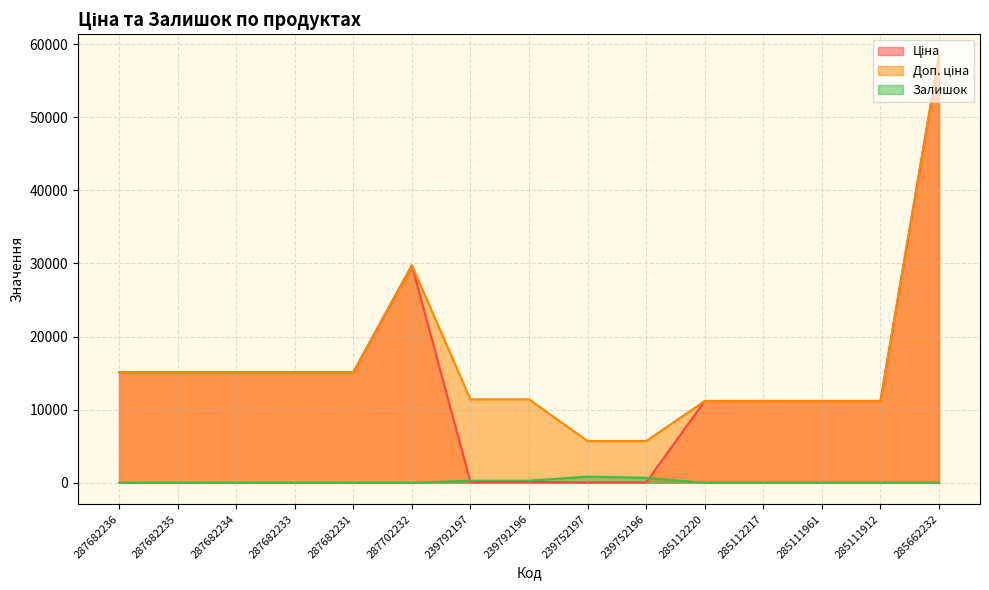

What position from the right is 287702232?

10